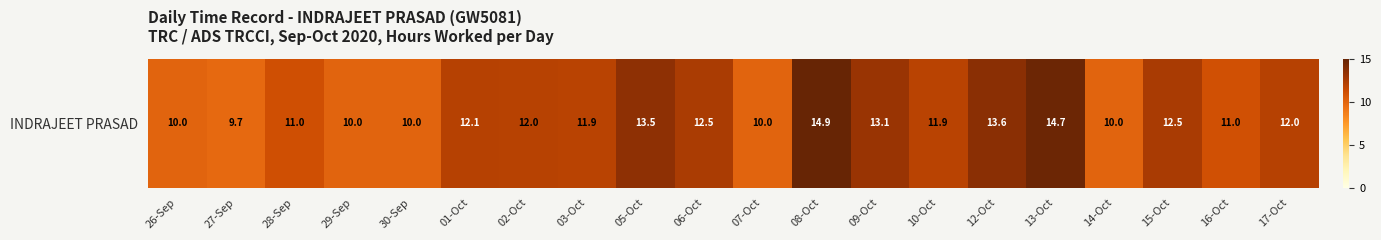

Rank the categories by value from highest to lowest.

08-Oct, 13-Oct, 12-Oct, 05-Oct, 09-Oct, 15-Oct, 06-Oct, 01-Oct, 17-Oct, 02-Oct, 10-Oct, 03-Oct, 28-Sep, 16-Oct, 26-Sep, 30-Sep, 29-Sep, 07-Oct, 14-Oct, 27-Sep